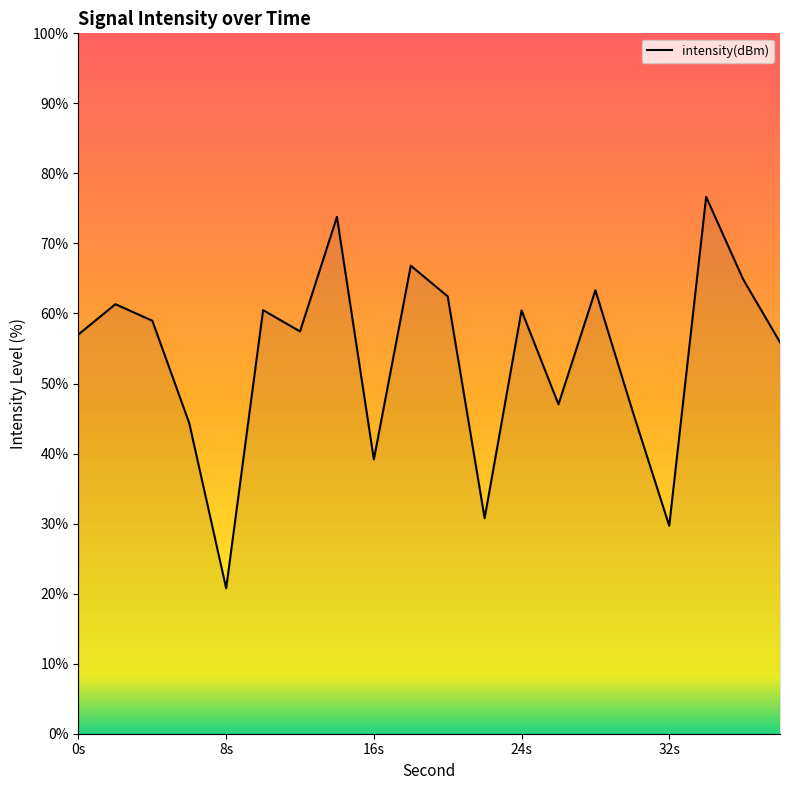

How many interior local valleys (lower than both neighbors) does the data have?

6